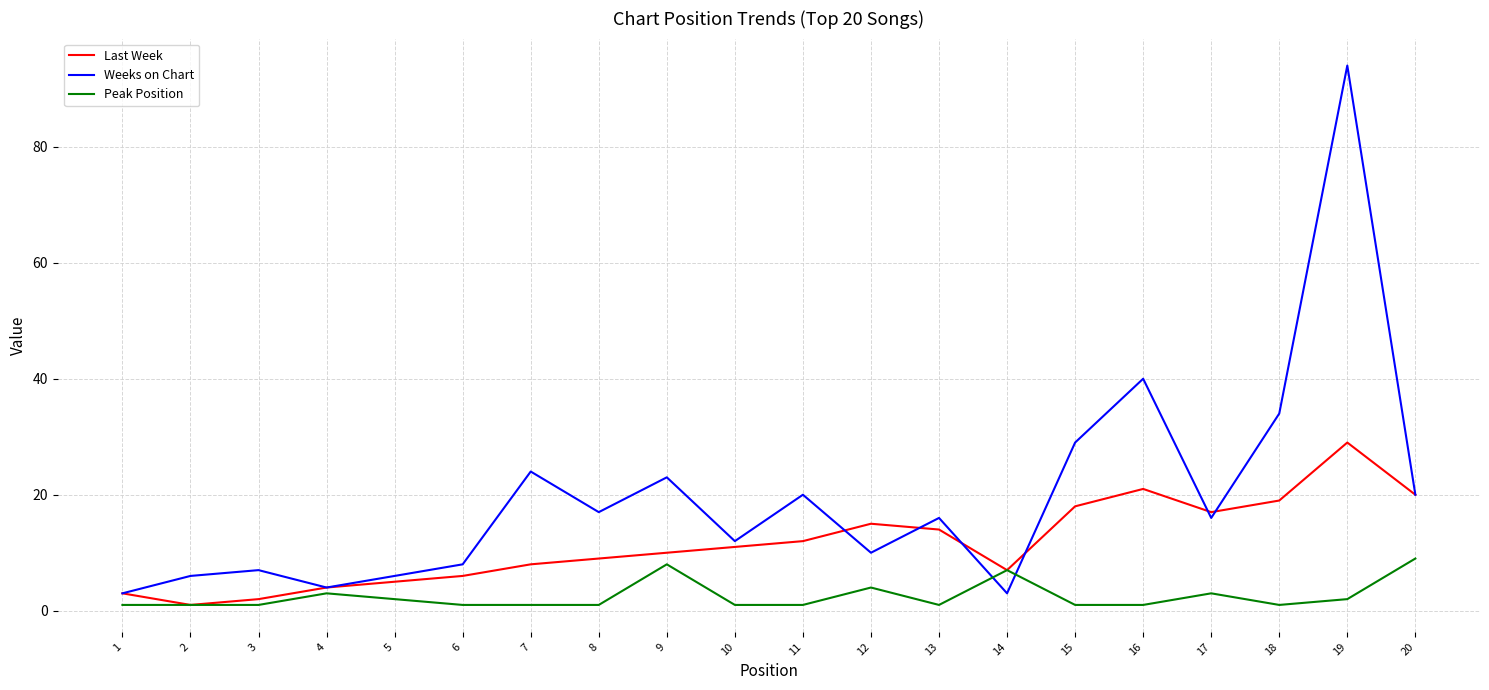

What is the difference between the maximum and second lowest values in the Last Week series?

27